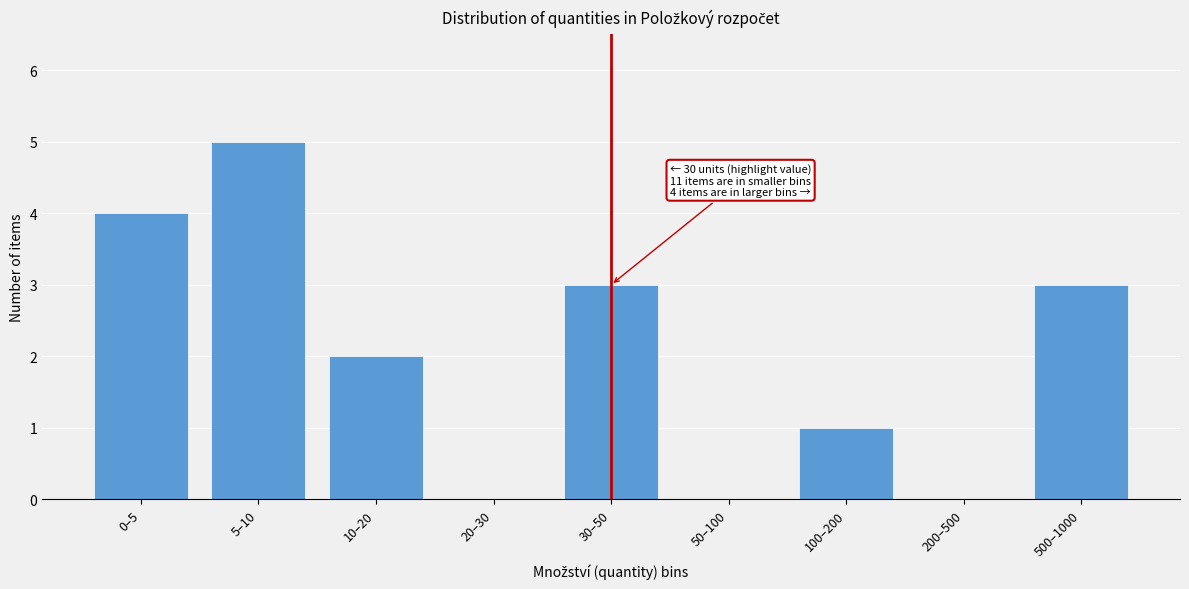

Reading left to right, extract all data points from this chart.

0–5=4	5–10=5	10–20=2	20–30=0	30–50=3	50–100=0	100–200=1	200–500=0	500–1000=3